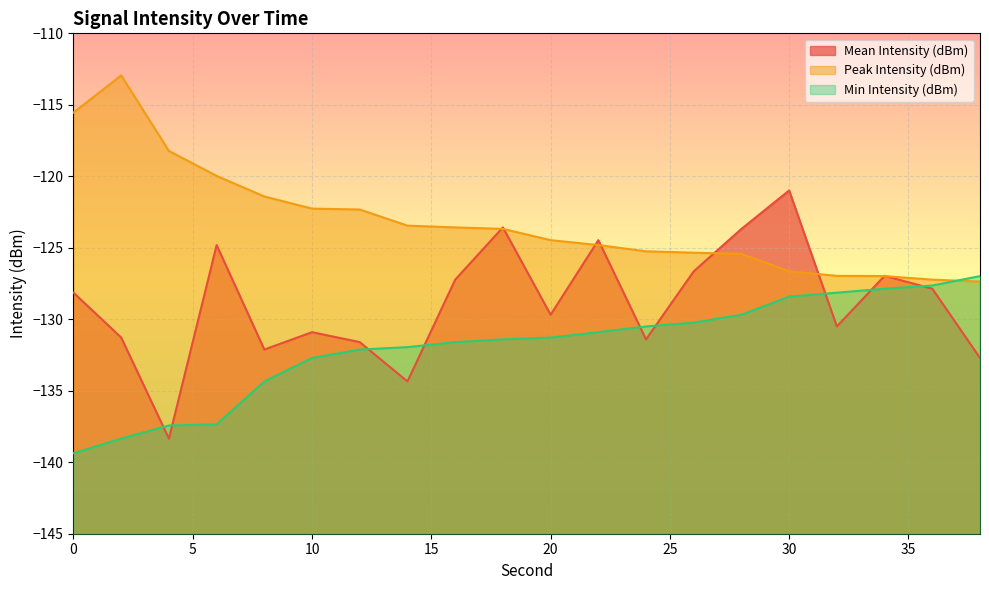

True or false: Mean Intensity (dBm) has a value of -124.8 at 6.

True